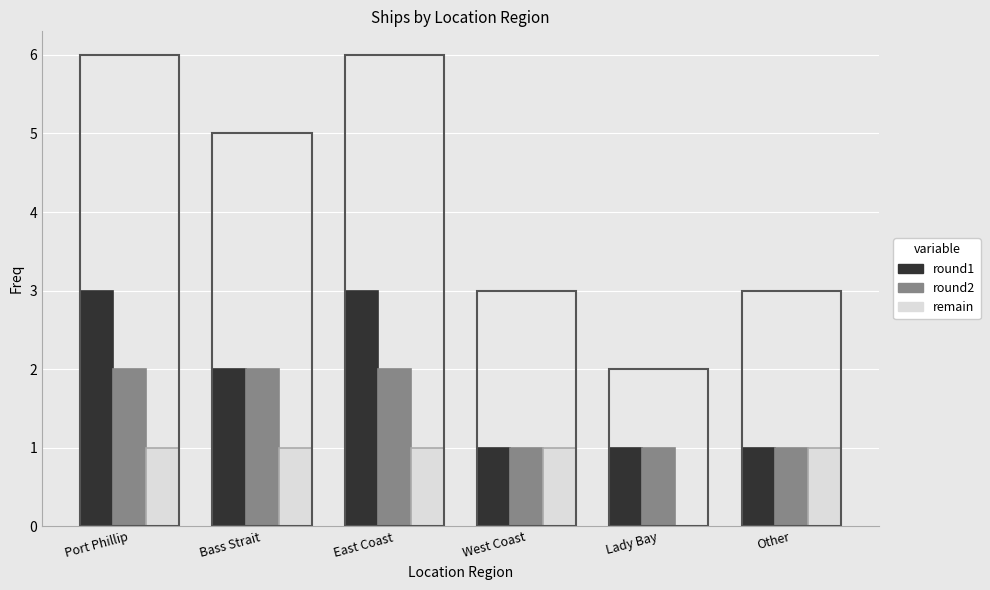

Reading right to left, list all the values displayed in this chart.

round1: 1	1	1	3	2	3
round2: 1	1	1	2	2	2
remain: 1	0	1	1	1	1